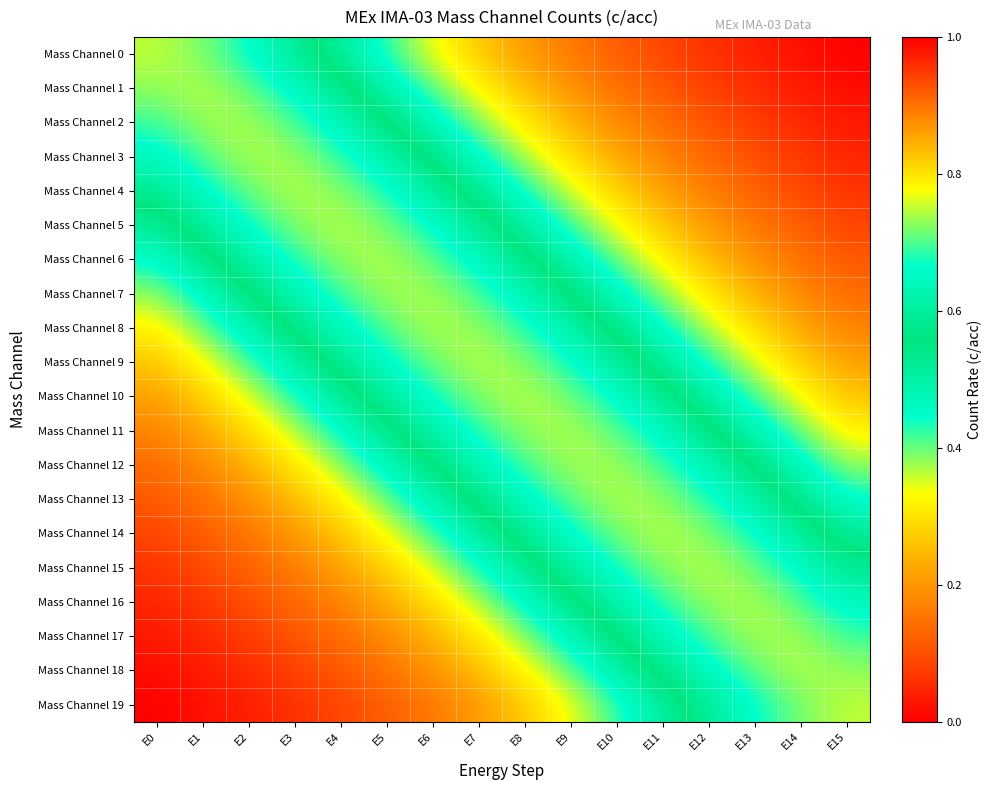

Between E0 and E3, which series saw the biggest shift?

Mass Channel 8